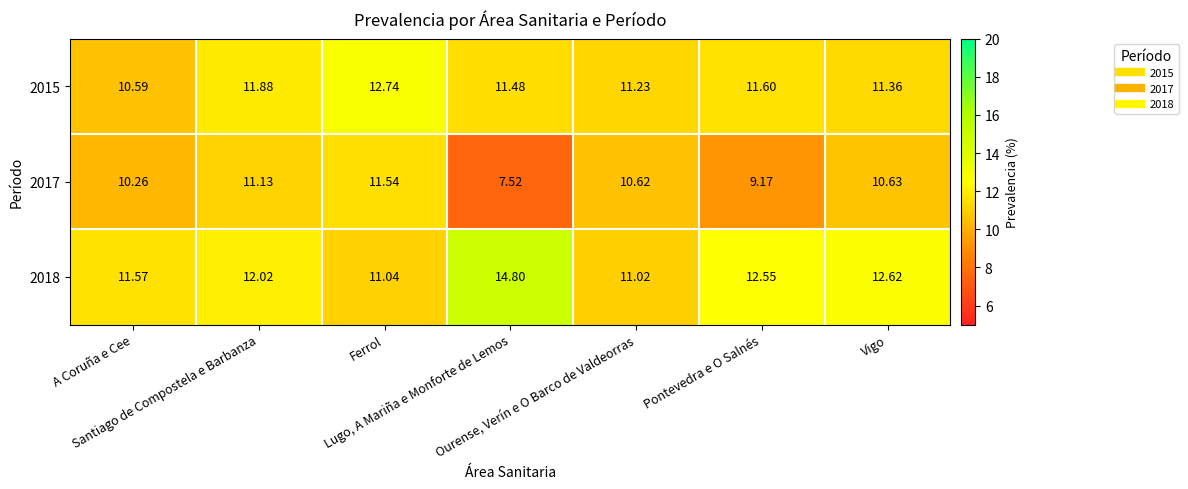

Count the number of data series in this chart.

3